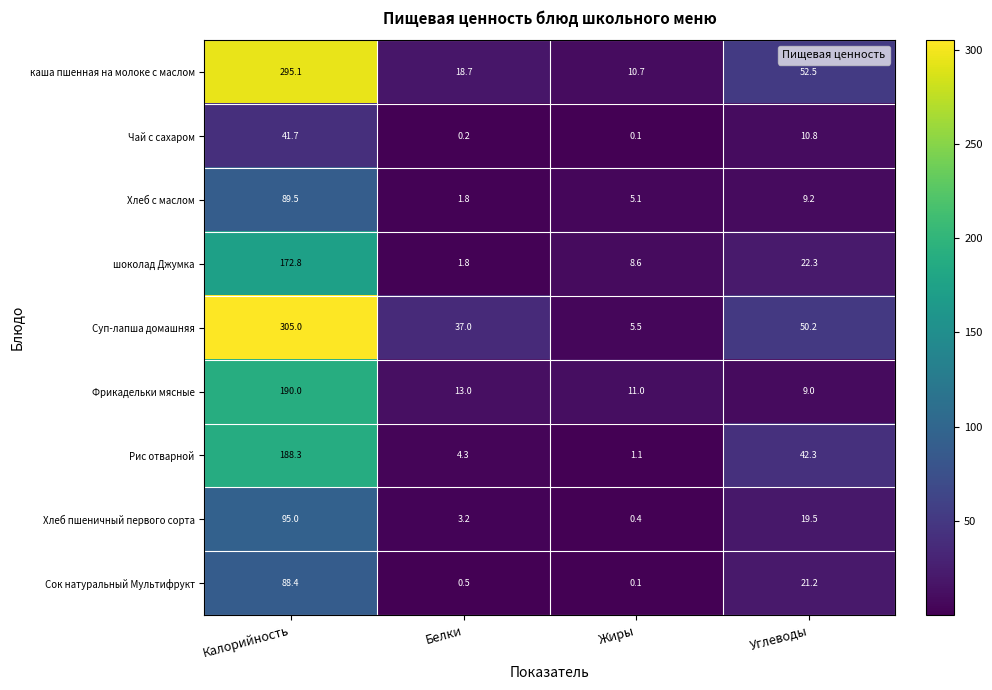

True or false: Рис отварной has a value of 0.5 at Жиры.

False